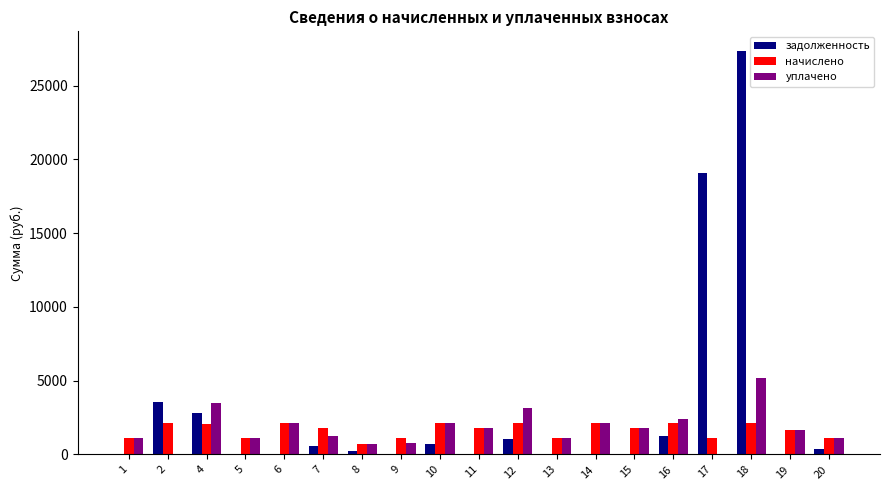

Where is задолженность nearest to the value 13654?

17